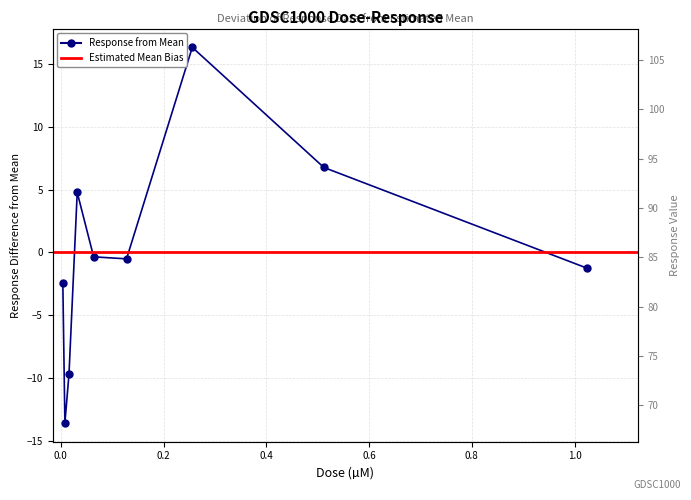

What is the label of the 9th point from the right?

0.004